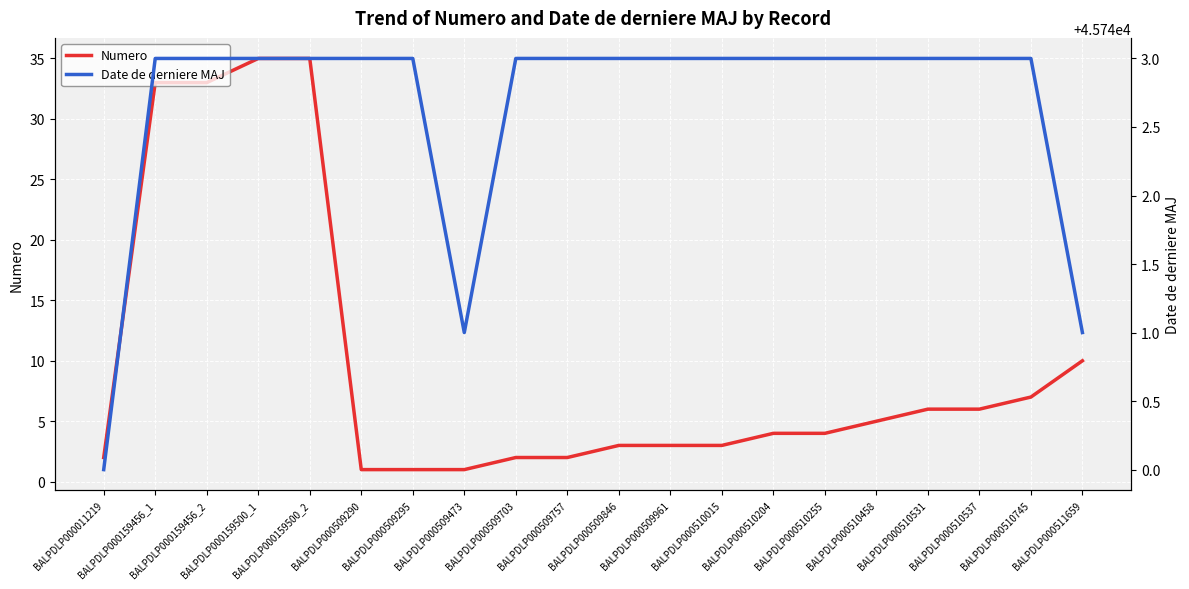

What is the difference between the second highest and minimum values in the Numero series?

34